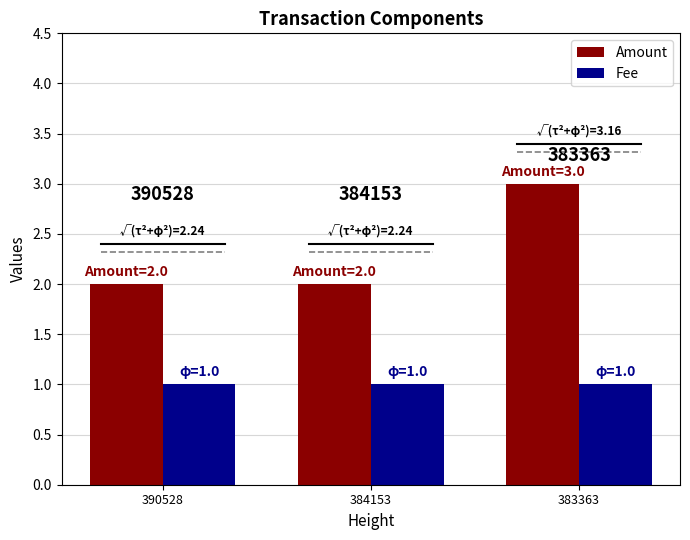

What are all the series names shown in the legend?

Amount, Fee